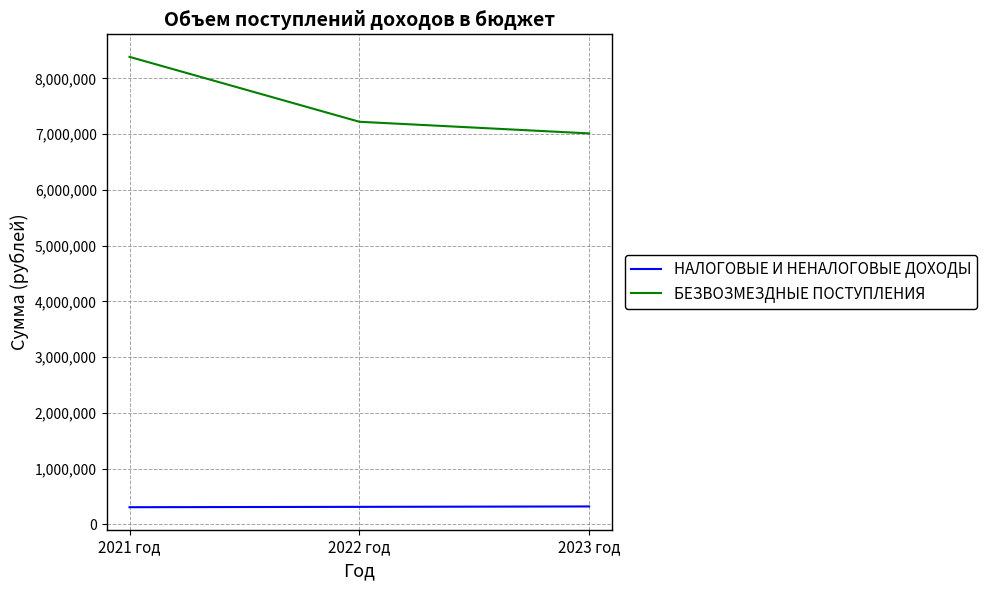

List the series in order of their overall mean, highest first.

БЕЗВОЗМЕЗДНЫЕ ПОСТУПЛЕНИЯ, НАЛОГОВЫЕ И НЕНАЛОГОВЫЕ ДОХОДЫ